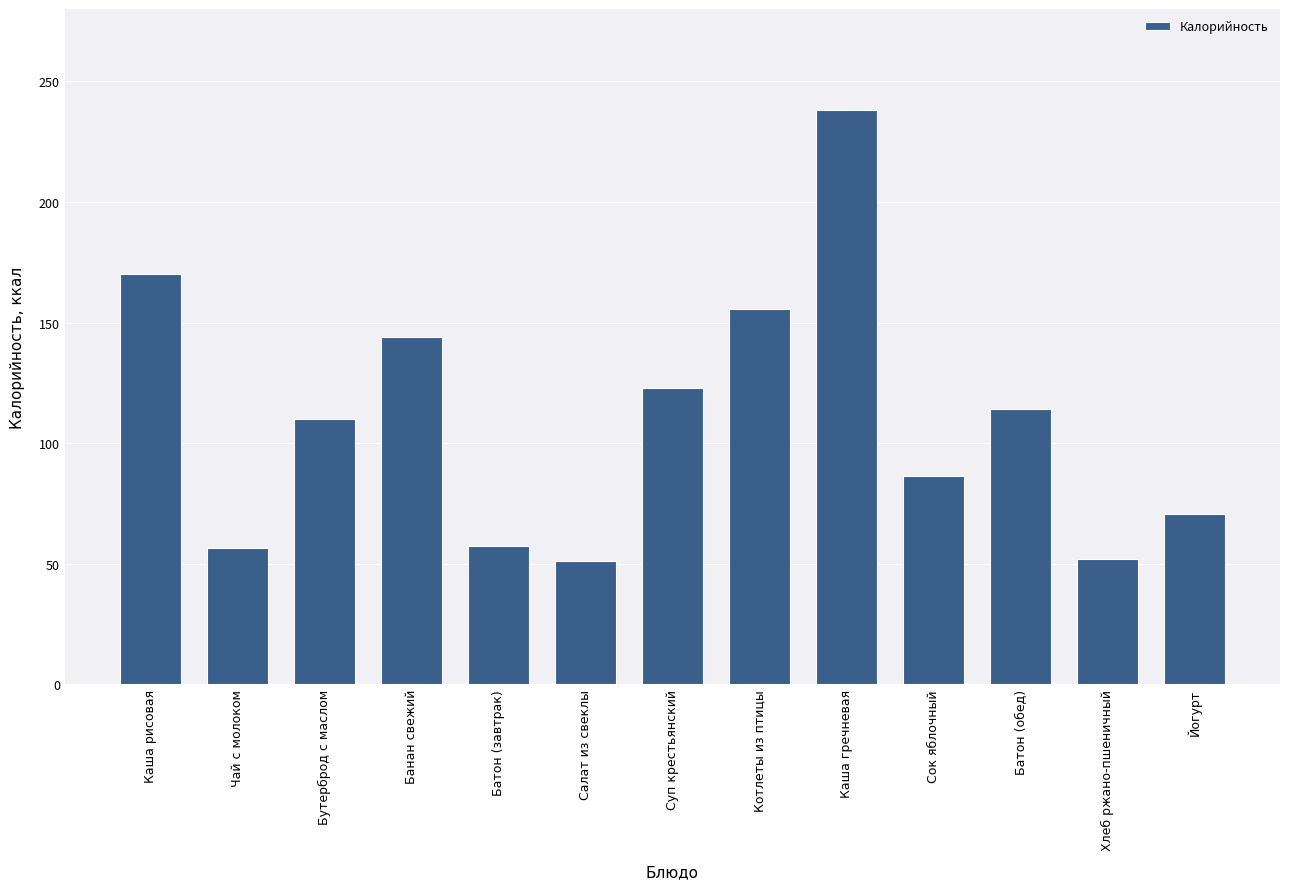

What is the sum of all values?

1428.1